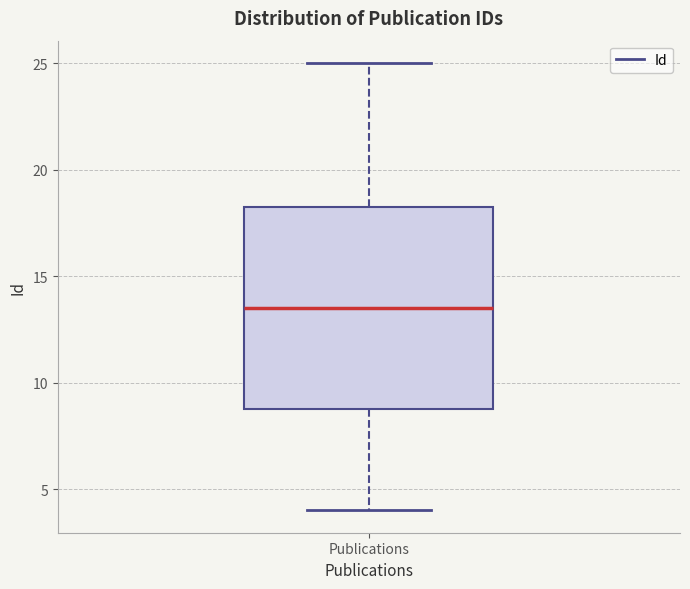

Read this box plot against the y-axis: the position of the median line, the range covered by the box, and the ends of both whiskers. The values are not printed on the chart, so give them approximately, as read against the axis.

median 13.5, box 9.0 to 18.5, whiskers 4.0 to 25.0